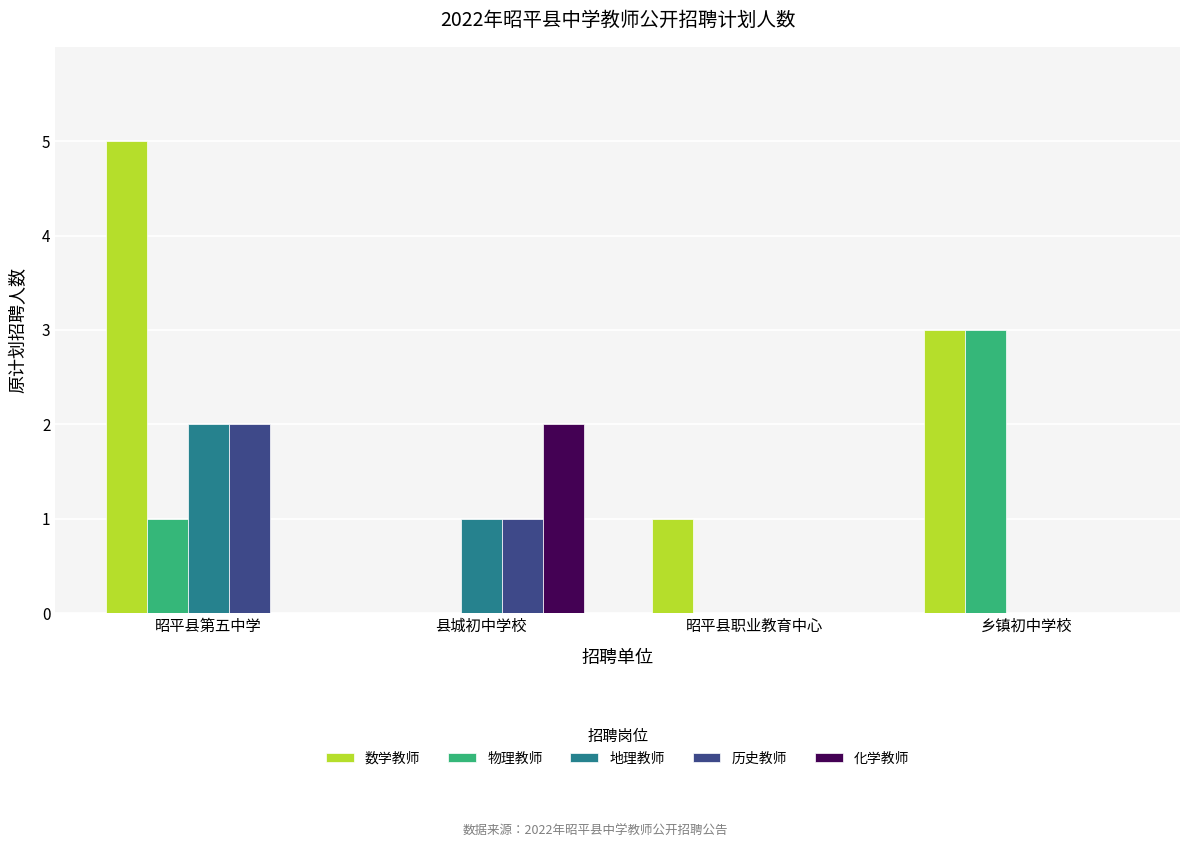

The 物理教师 series shows 3 at 乡镇初中学校. True or false?

True